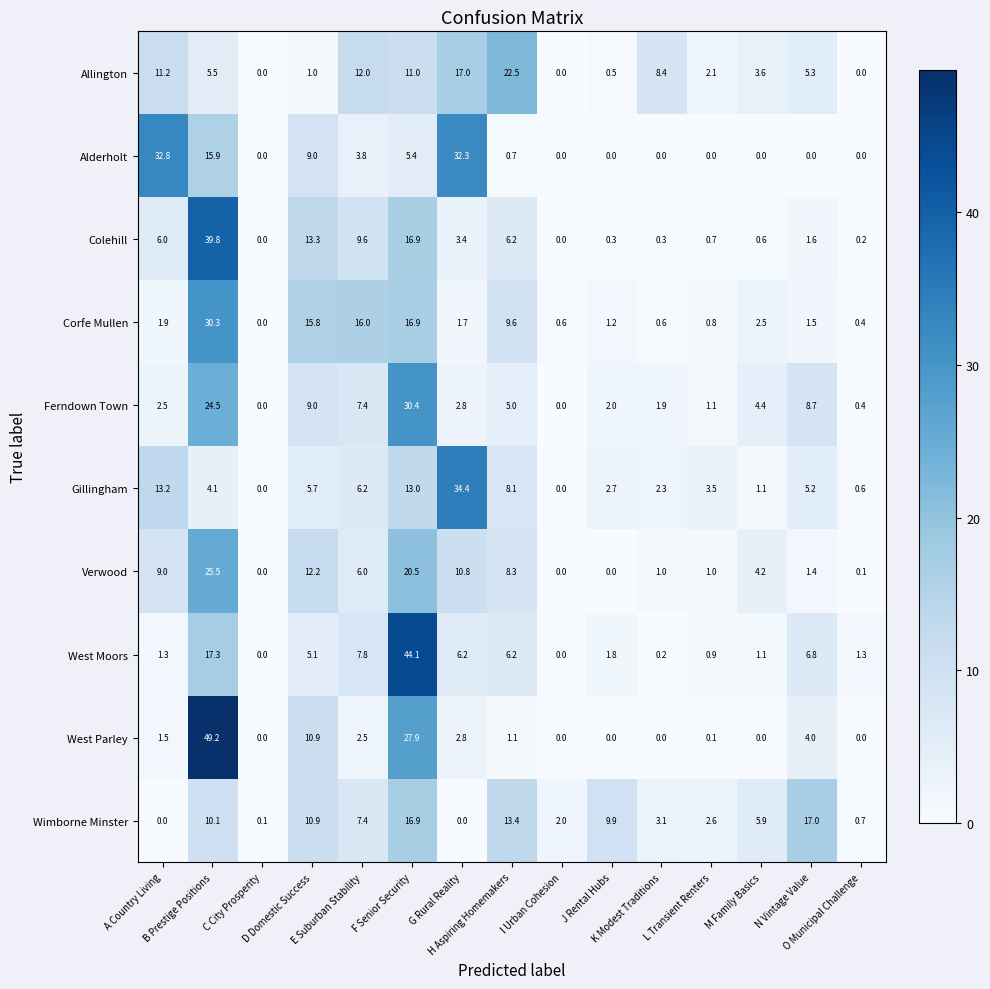

What is the average value of the Corfe Mullen series?

6.7